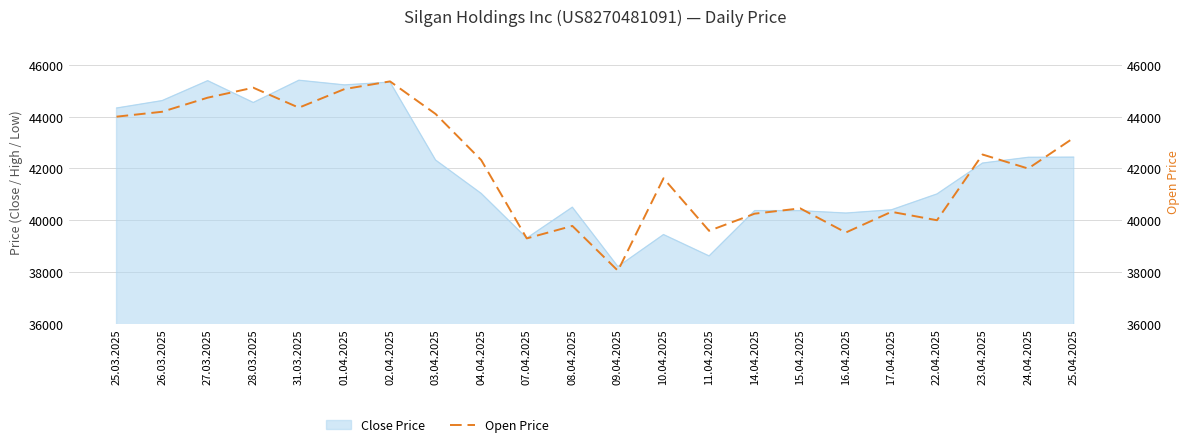

Reading left to right, list all the values displayed in this chart.

44000	44189	44734	45119	44347	45065	45363	44104	42324	39296	39778	38047	41619	39589	40251	40456	39523	40323	39998	42537	41995	43181